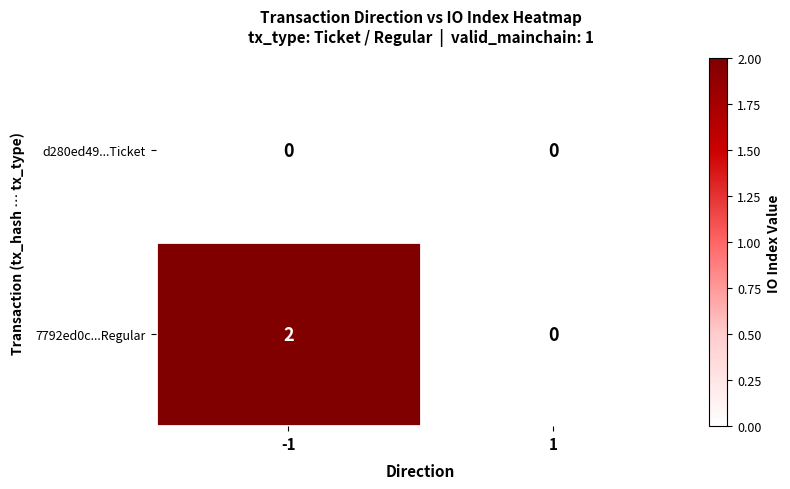

The value of d280ed49...Ticket at -1 is 0. True or false?

True